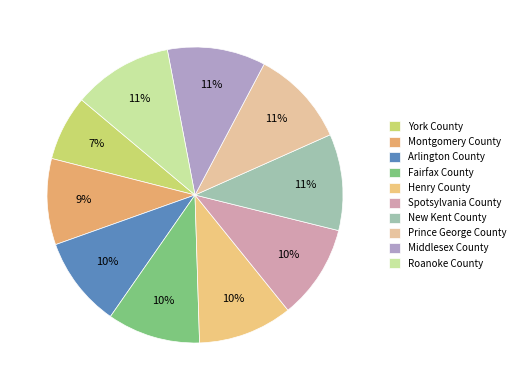

Does Montgomery County account for over 50% of the chart?

No